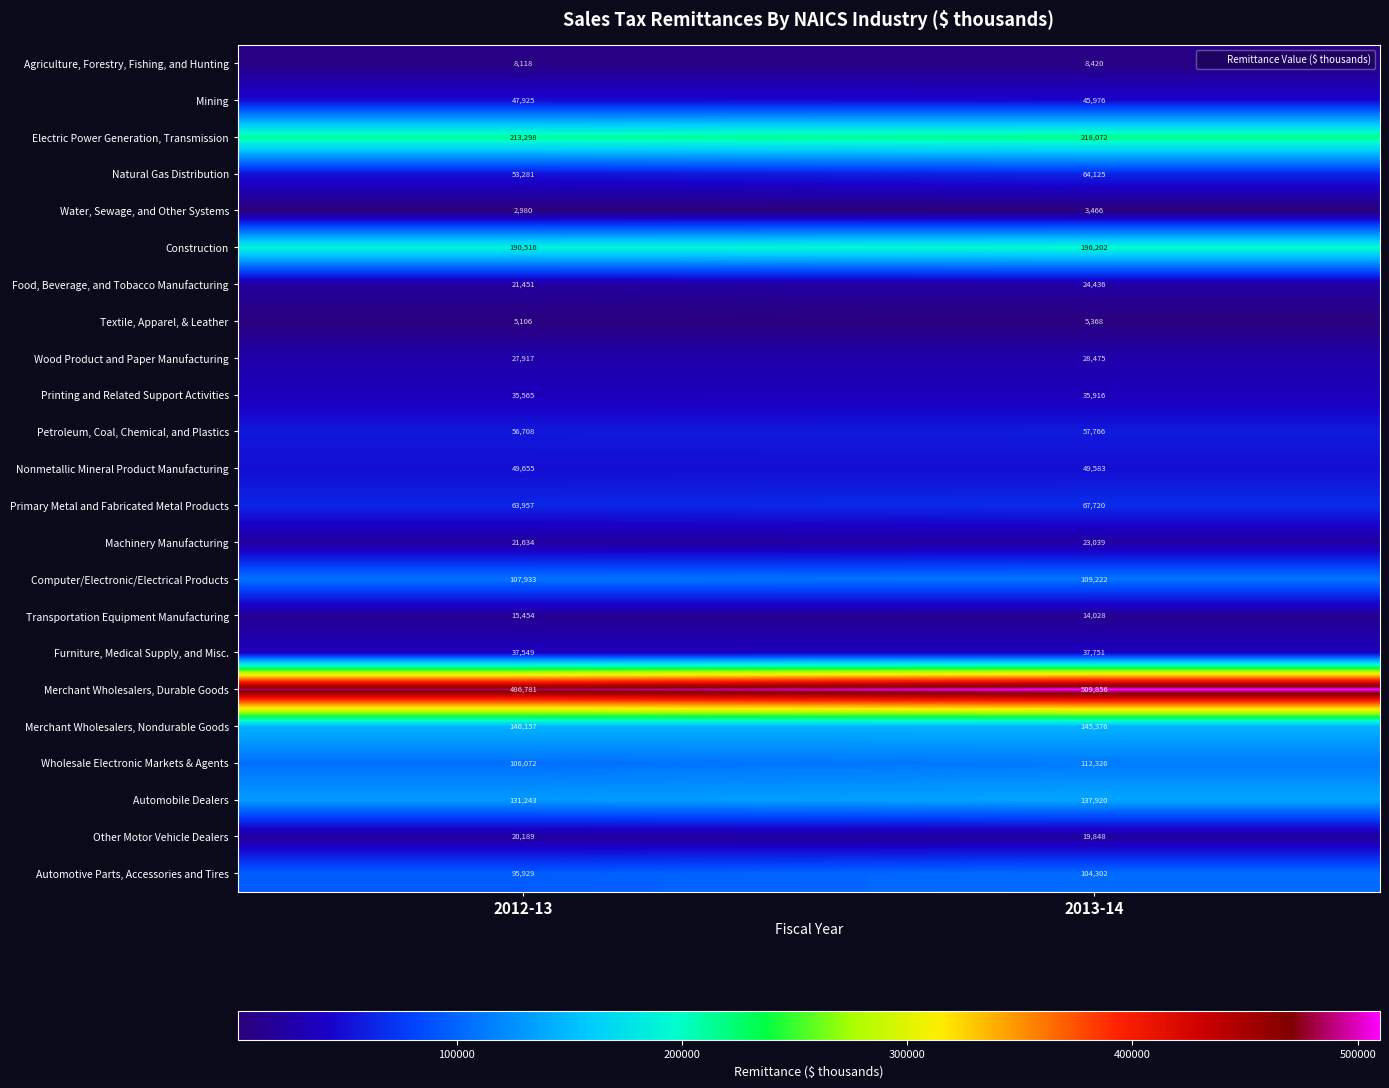

What is the total value across all series at 2012-13?

1945418